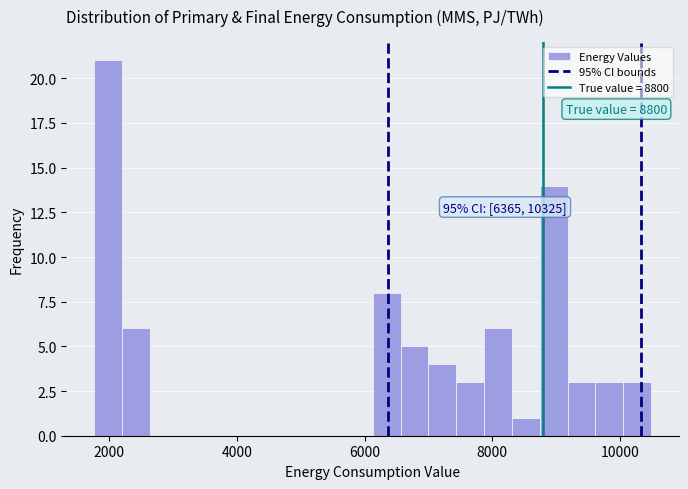

Read against the x-axis, roughly where is the centre of the tallest bar?

2000